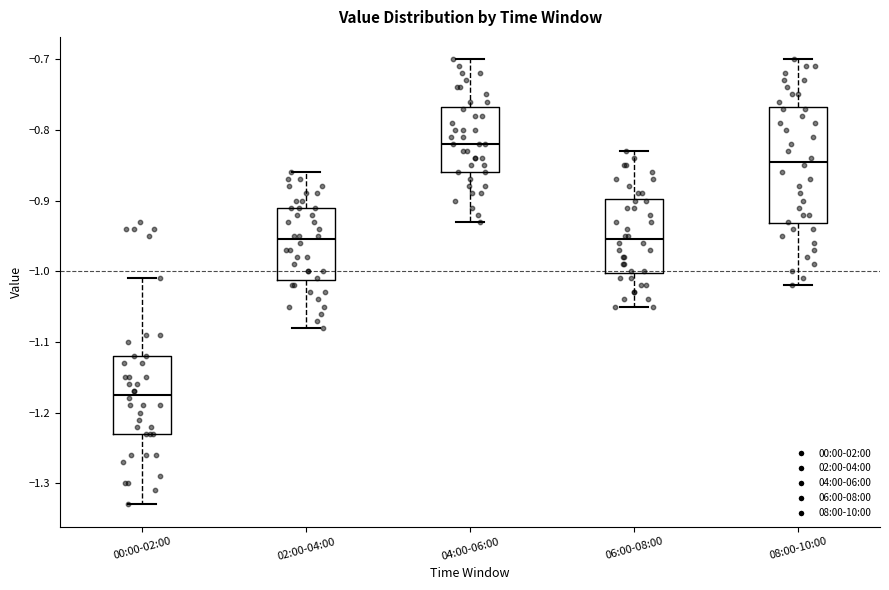

Where does the median line of the box for 06:00-08:00 sit on the y-axis? The values are not printed on the chart, so give them approximately, as read against the axis.

-0.95